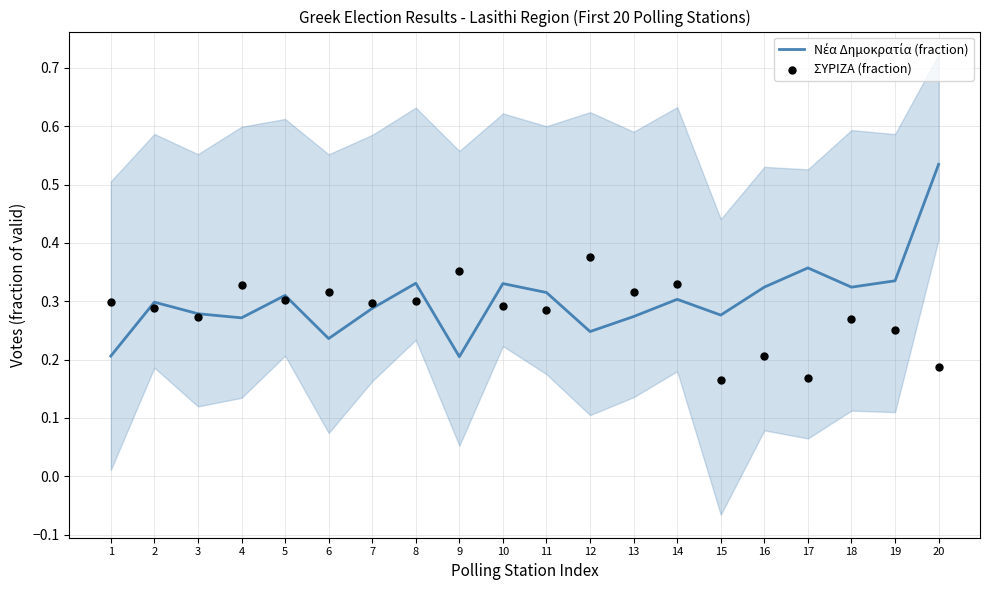

What are all the series names shown in the legend?

Νέα Δημοκρατία (fraction), ΣΥΡΙΖΑ (fraction)